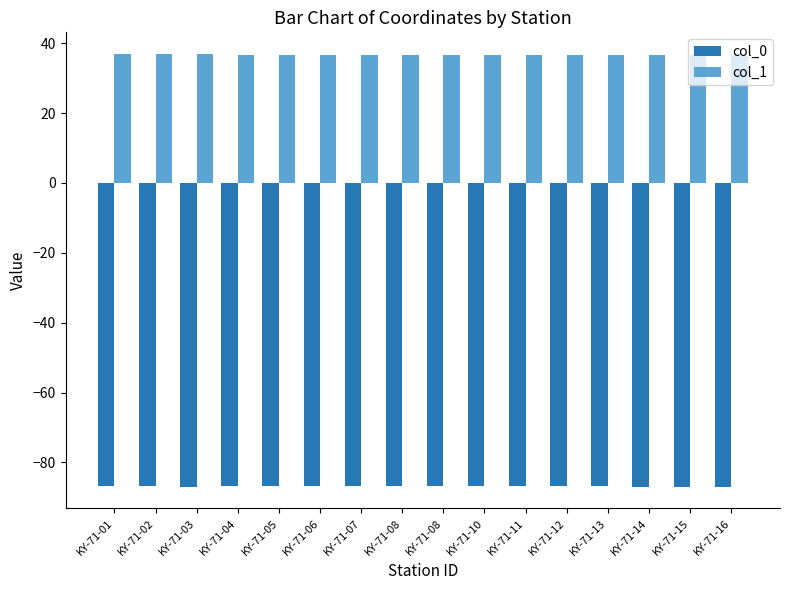

At which label is col_1 closest to 36?

KY-71-16